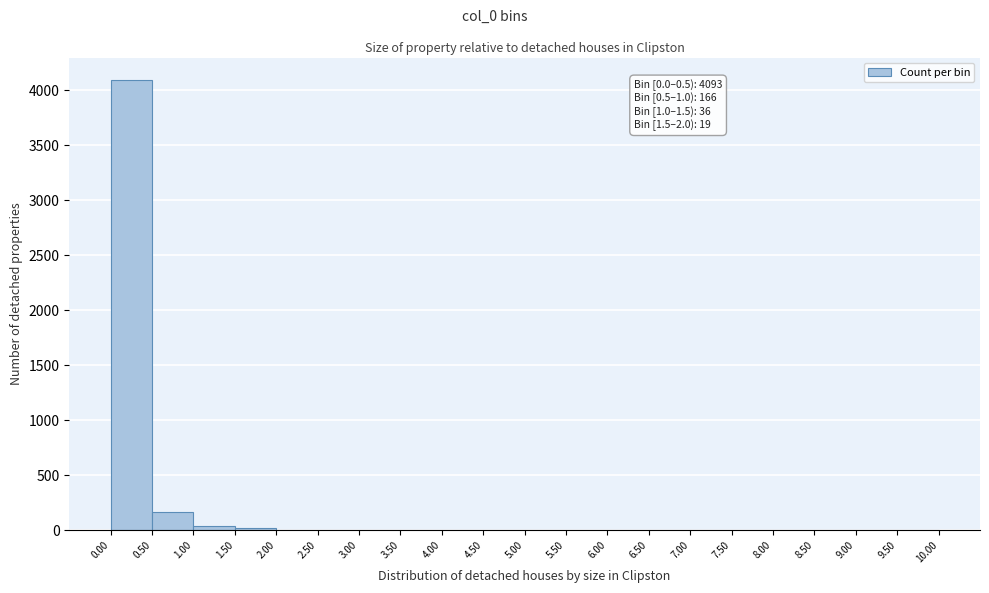

Over which range of the x-axis is the bar tallest?

0.00 to 0.50